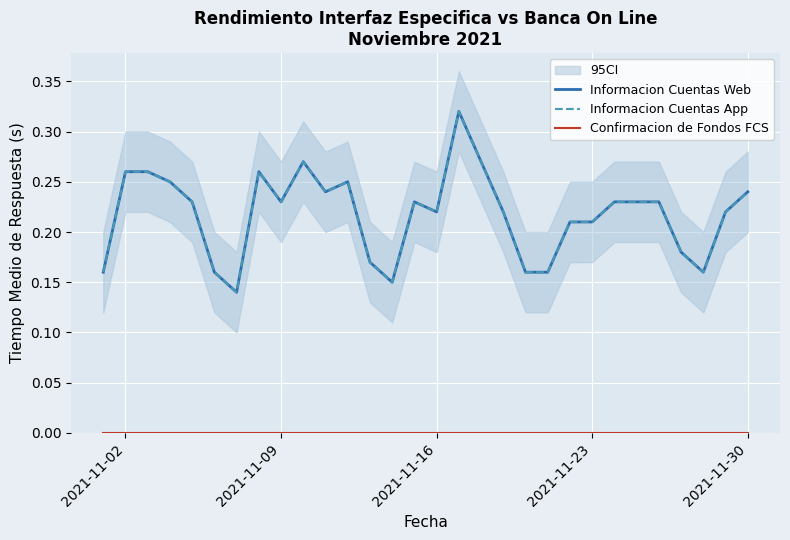

At which label is Confirmacion de Fondos FCS closest to 0?

2021-11-02